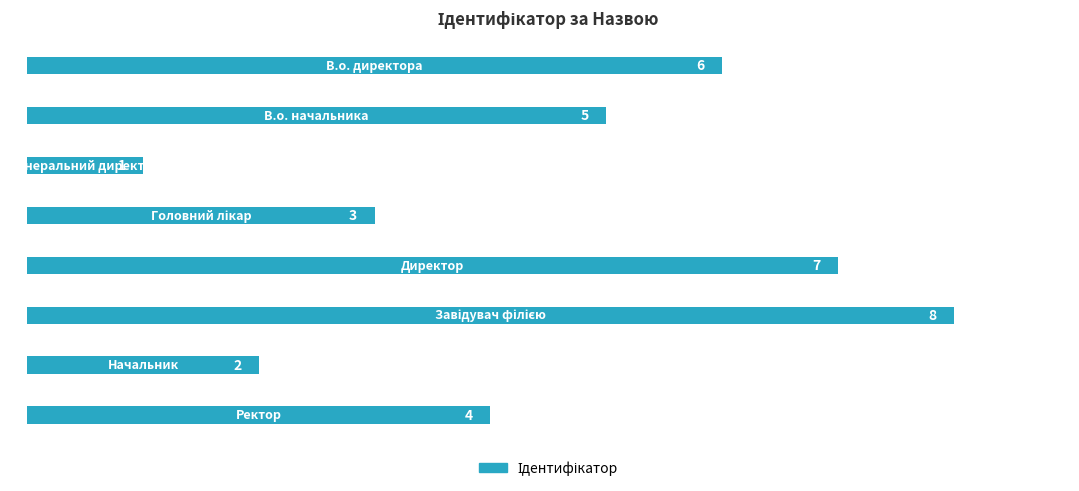

How many values are between 3 and 7?

5